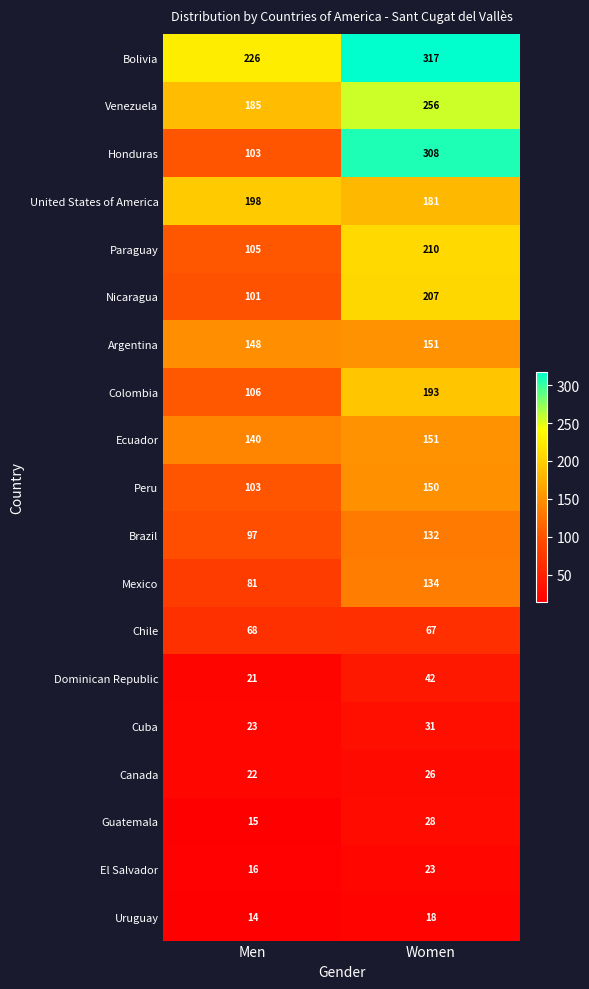

Which series has the largest total across all categories?

Bolivia